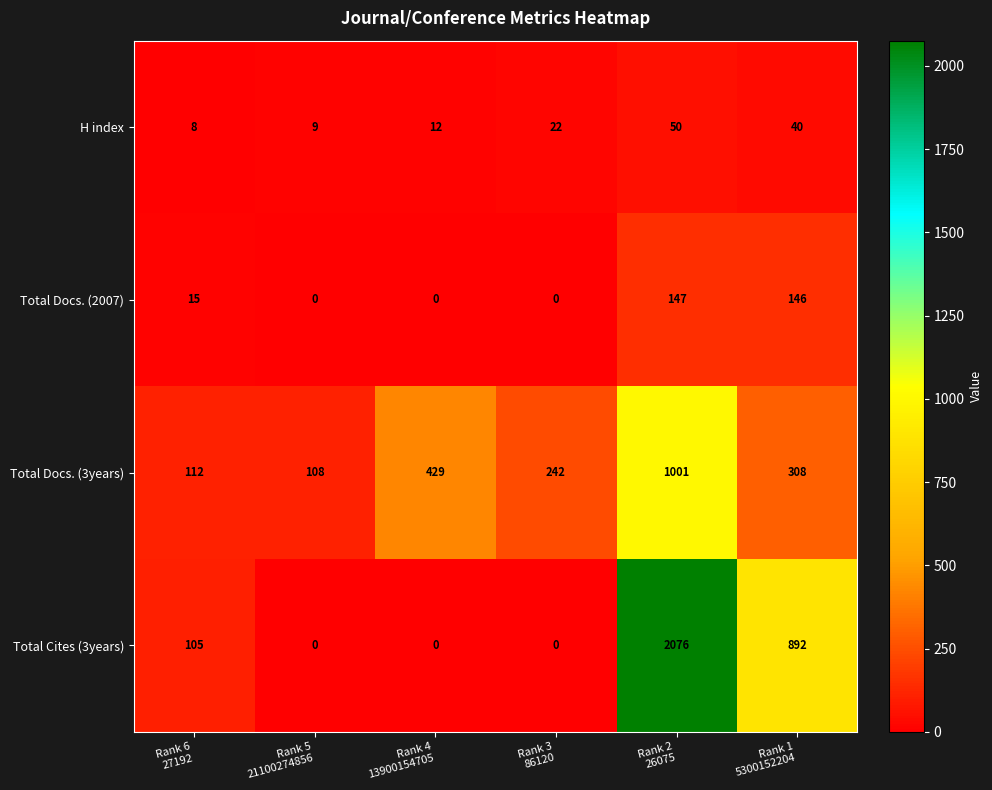

How many categories are shown in the chart?

6